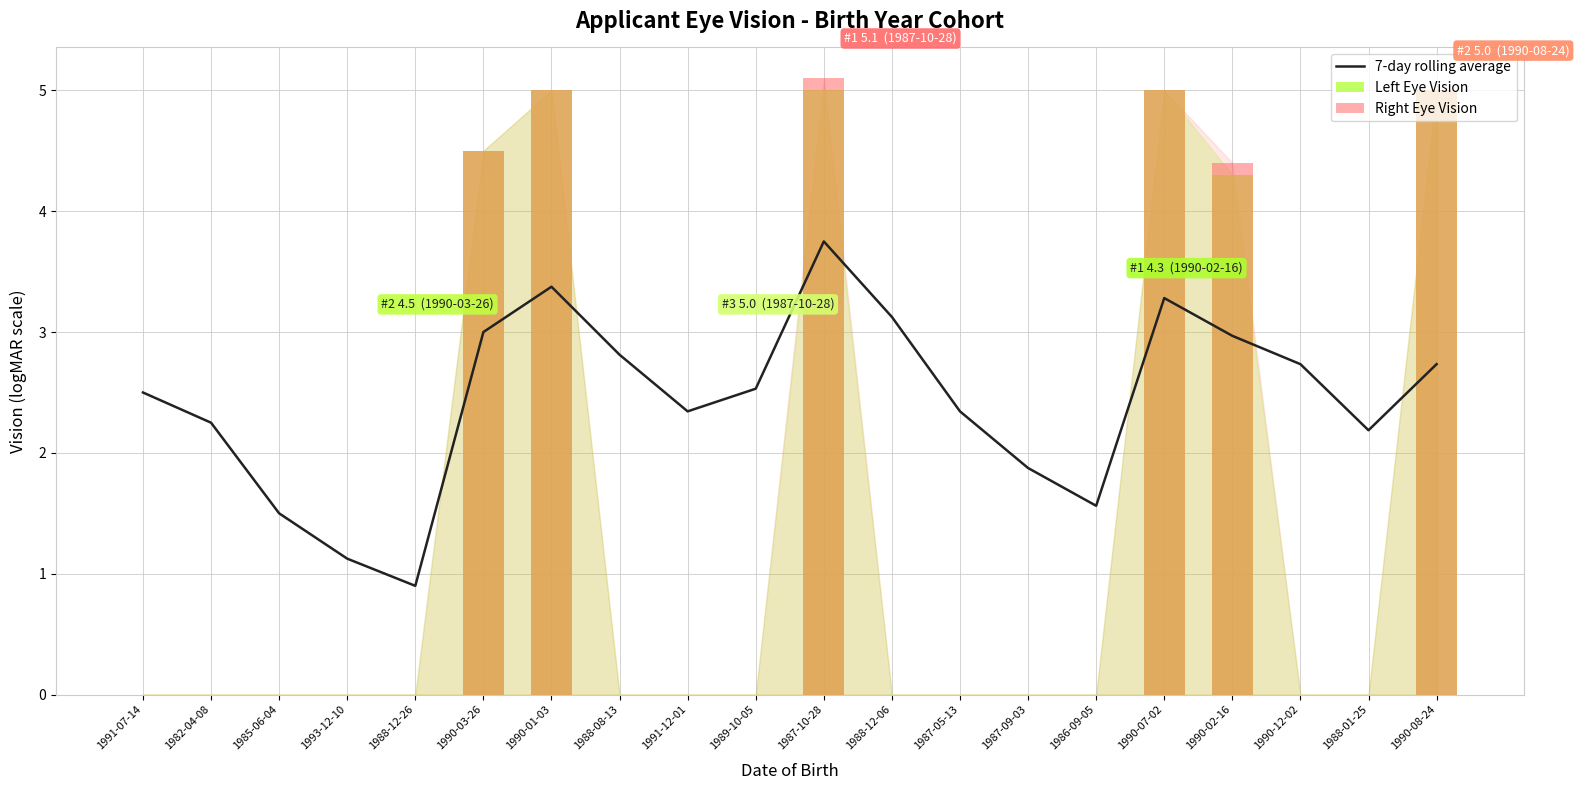

Which has a higher value, 1985-06-04 or 1987-10-28?

1987-10-28